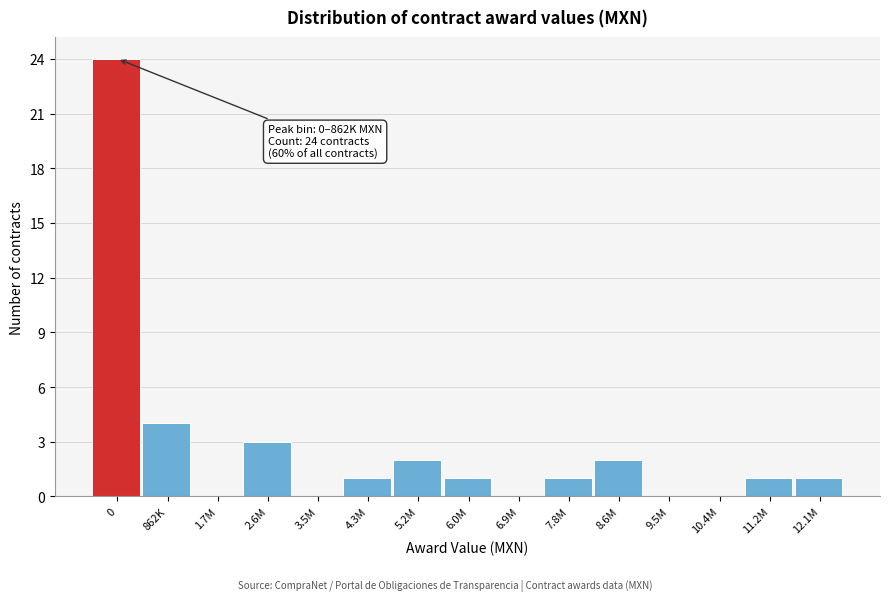

Reading left to right, extract all data points from this chart.

0=24	862K=4	1.7M=0	2.6M=3	3.5M=0	4.3M=1	5.2M=2	6.0M=1	6.9M=0	7.8M=1	8.6M=2	9.5M=0	10.4M=0	11.2M=1	12.1M=1